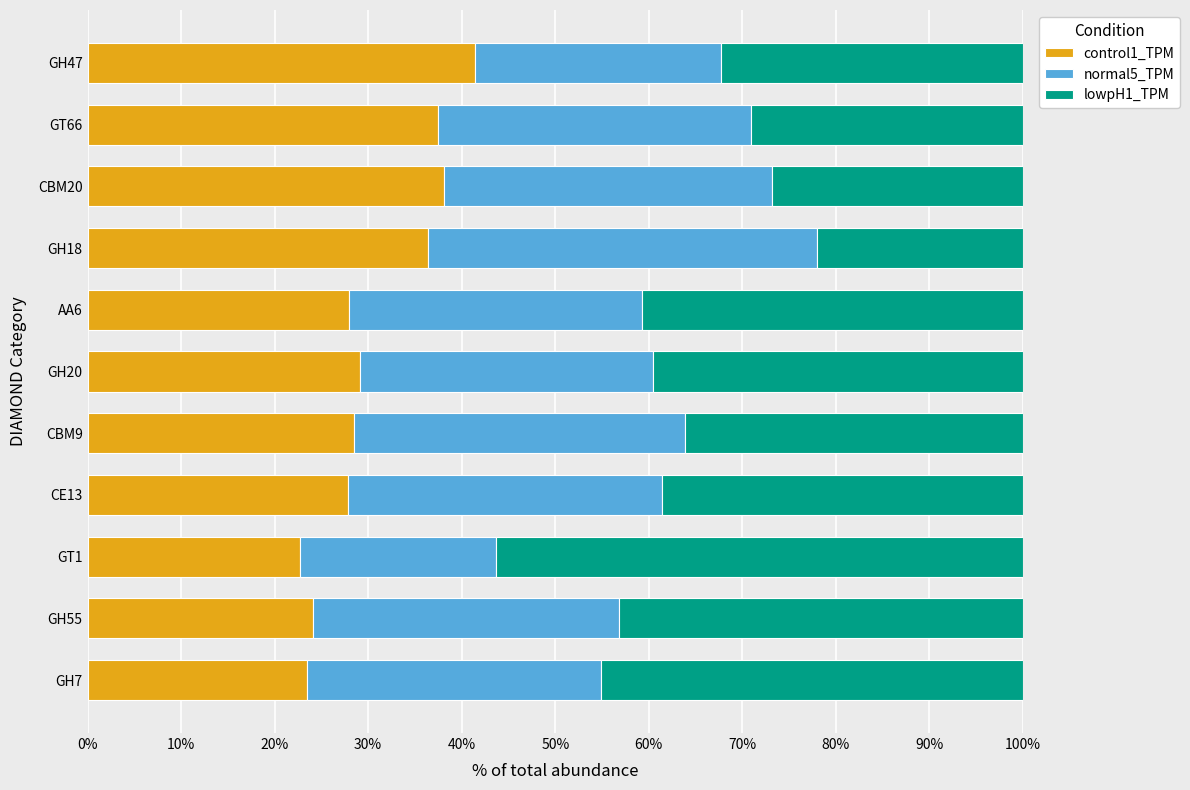

What is the highest value of the control1_TPM series?

41.4